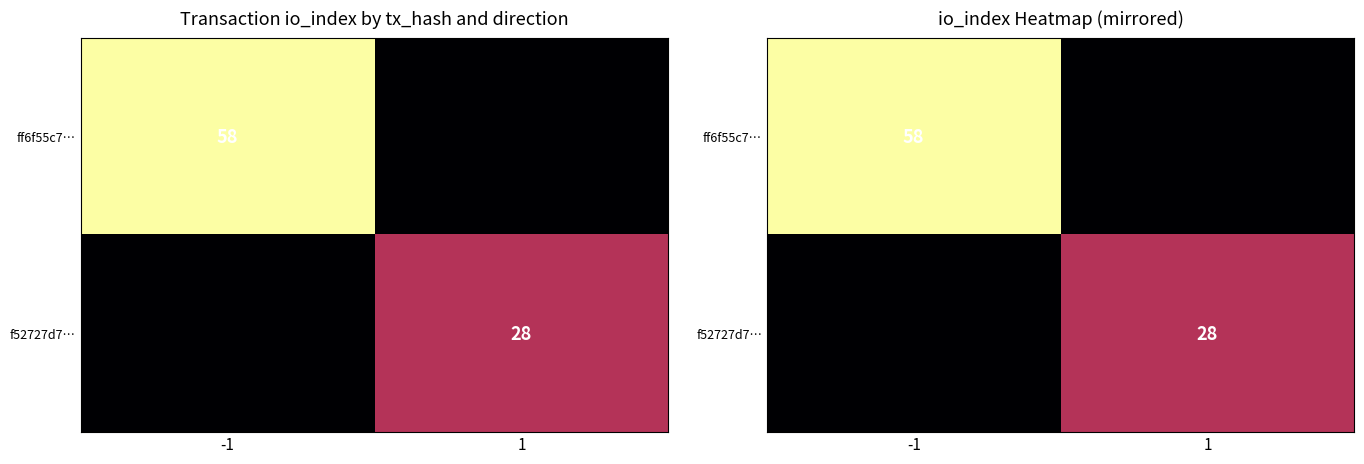

Is it true that ff6f55c7… equals -39 at 1?

False